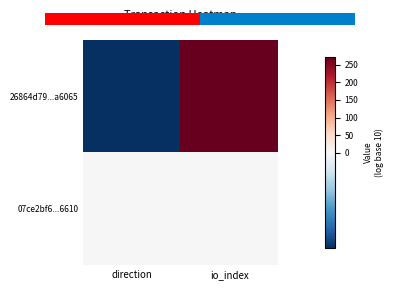

Reading left to right, list all the values displayed in this chart.

26864d79...a6065: direction=-1	io_index=272
07ce2bf6...6610: direction=1	io_index=2